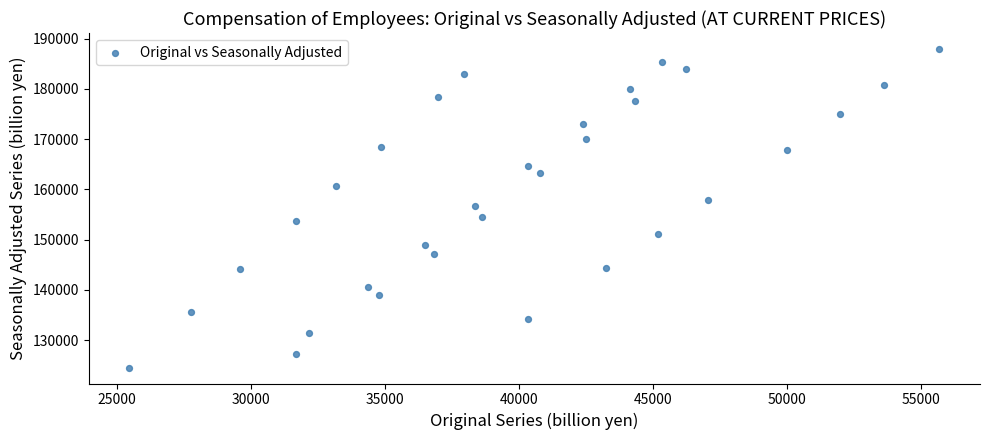

What is the range of X values (max minus min)?

30216.6